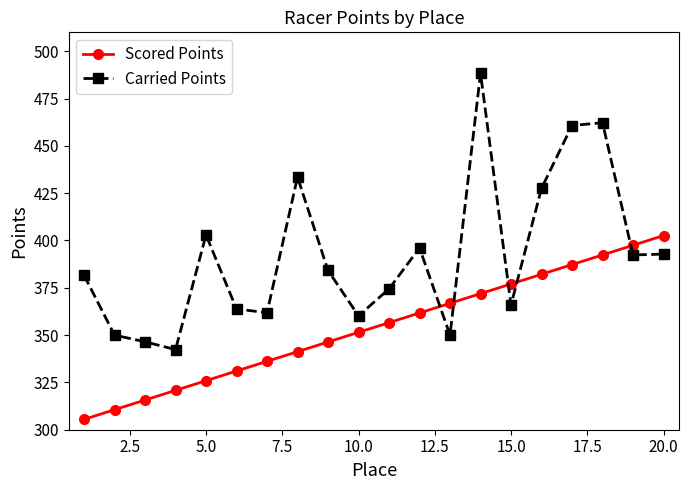

Which series has the widest spread of values?

Carried Points